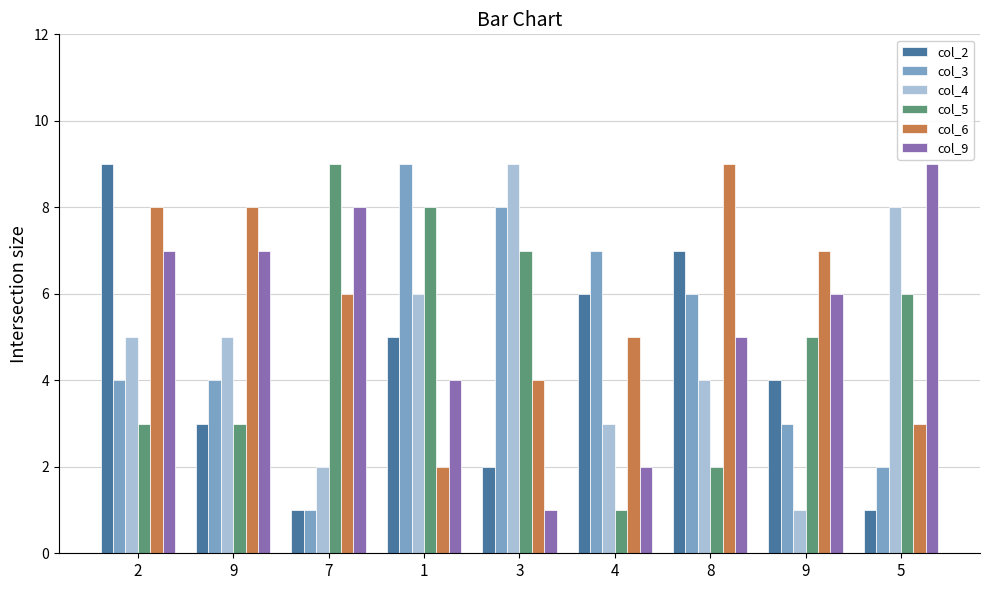

What is the difference between the col_9 values at 4 and 3?

1